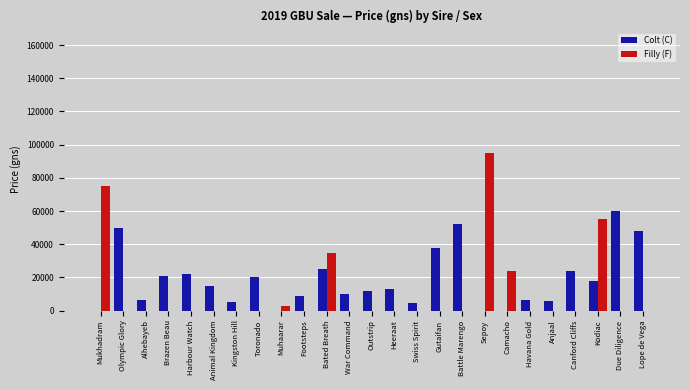

True or false: Colt (C) has a value of 10000 at War Command.

True